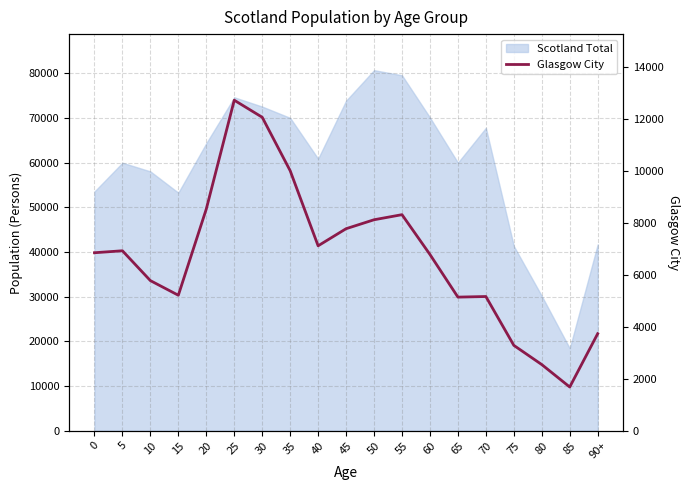

List the labels in order of value, smallest first.

85, 80, 75, 90+, 65, 70, 15, 10, 60, 0, 5, 40, 45, 50, 55, 20, 35, 30, 25